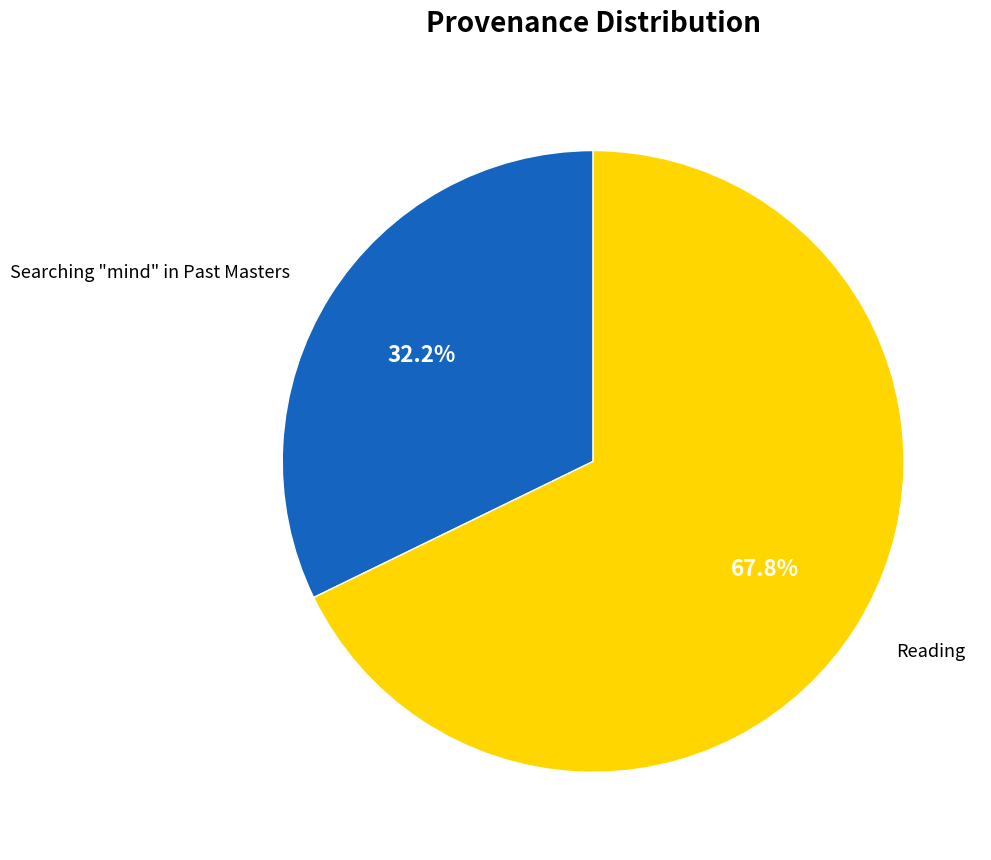

To the nearest percent, what is the average slice percentage?

50%